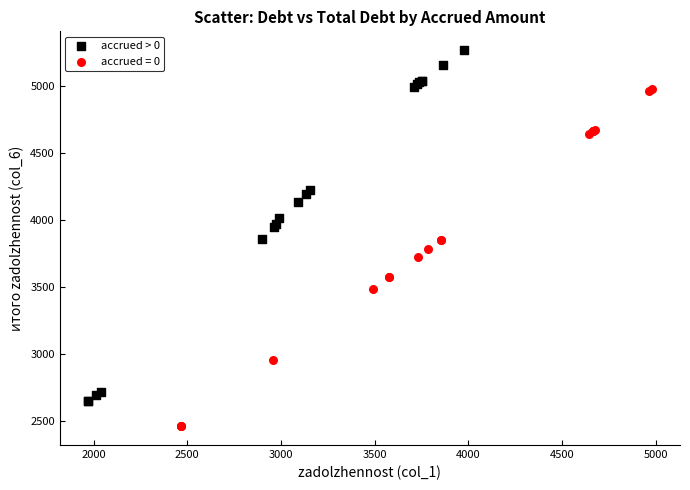

Which series contains the lowest Y value?

accrued = 0